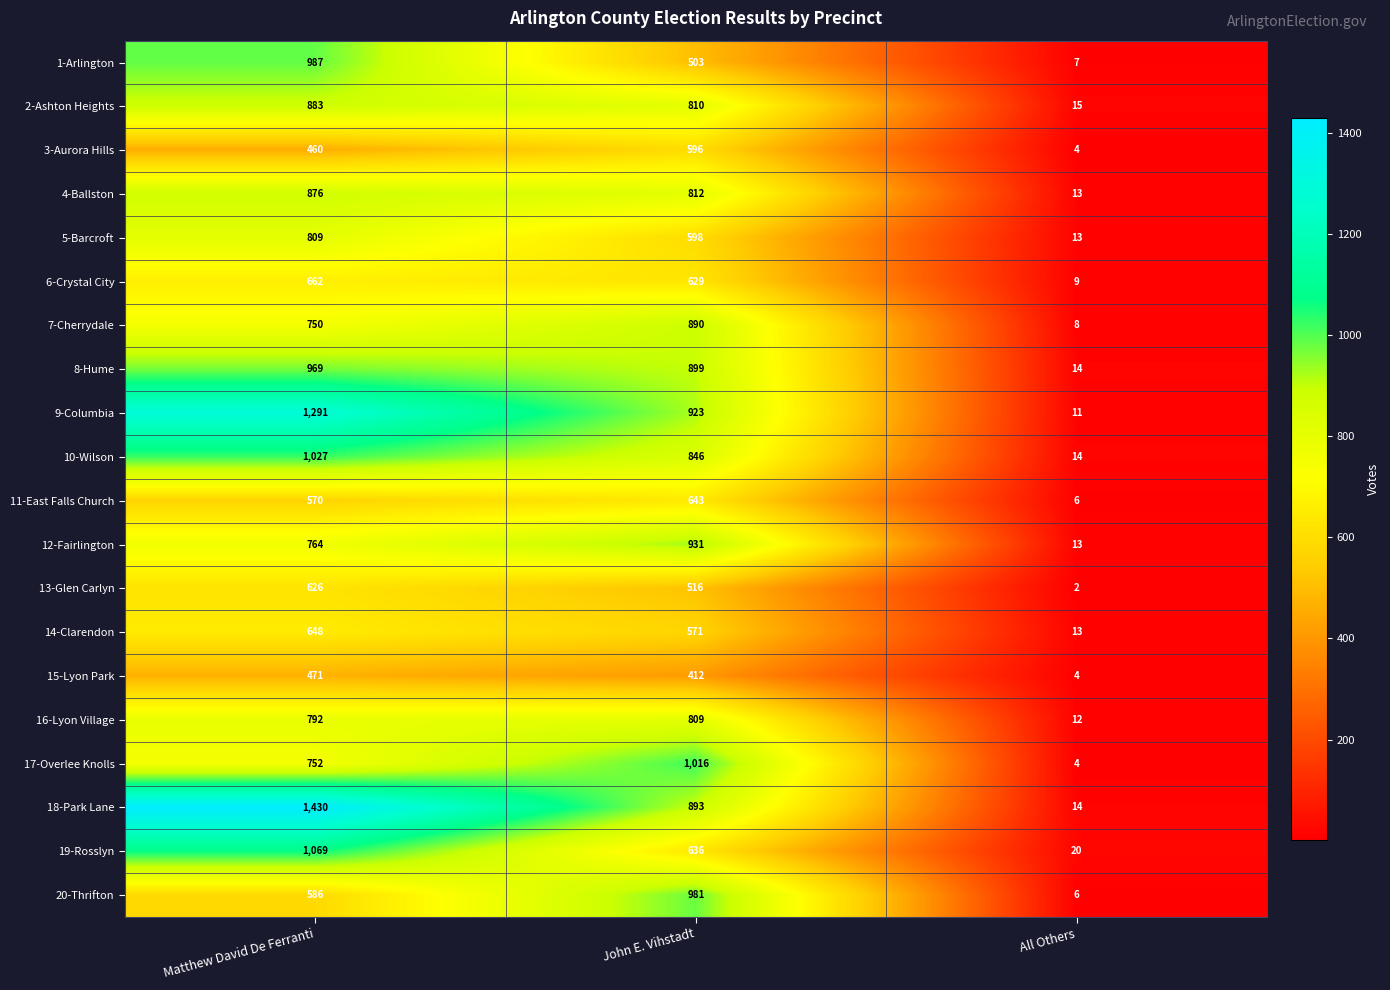

The 19-Rosslyn series shows 134 at John E. Vihstadt. True or false?

False